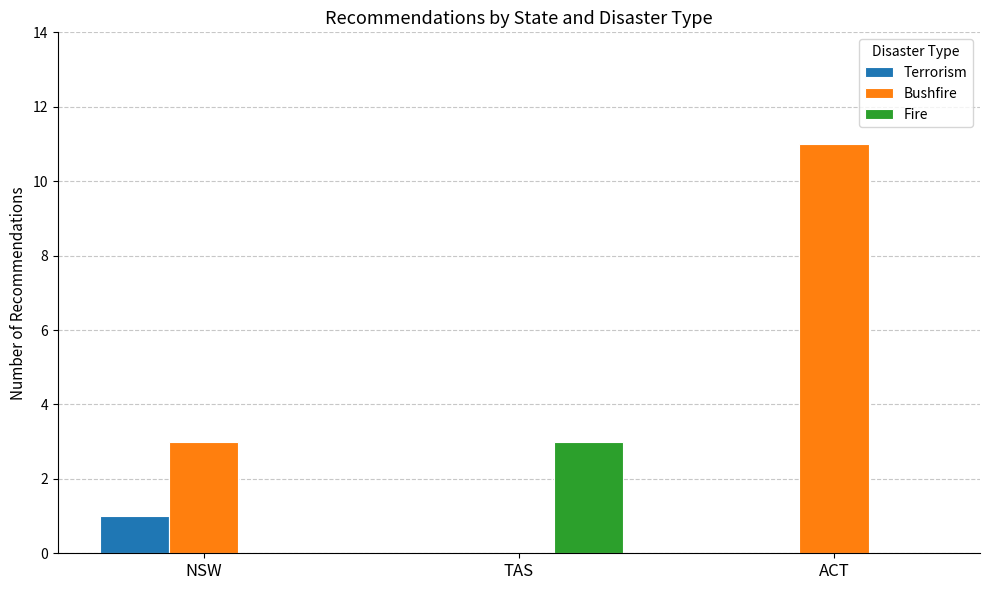

Are the bars grouped side by side (vs. stacked)?

Yes